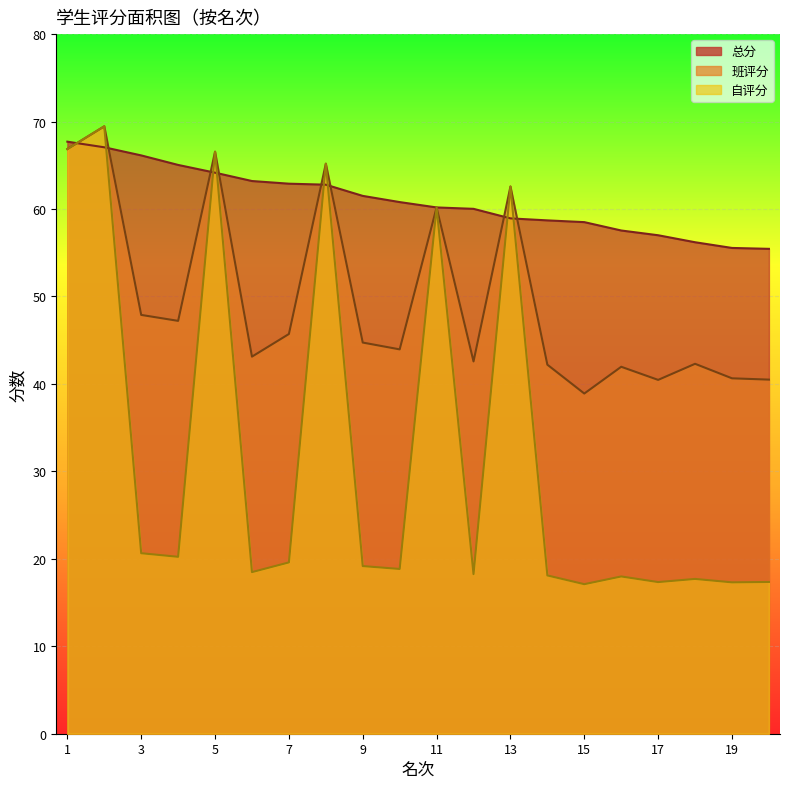

Reading left to right, transcribe all the data shown in this chart.

自评分: 66.9	69.5	20.6	20.2	66.6	18.5	19.6	65.2	19.2	18.8	60.2	18.2	62.6	18.1	17.1	18.0	17.3	17.7	17.3	17.4
班评分: 66.9	69.5	47.9	47.2	66.6	43.1	45.7	65.2	44.7	44.0	60.2	42.6	62.6	42.2	38.9	42.0	40.5	42.3	40.6	40.5
总分: 67.7	67.1	66.1	65.0	64.2	63.2	62.9	62.8	61.5	60.8	60.2	60.0	58.9	58.7	58.5	57.5	57.0	56.2	55.5	55.4